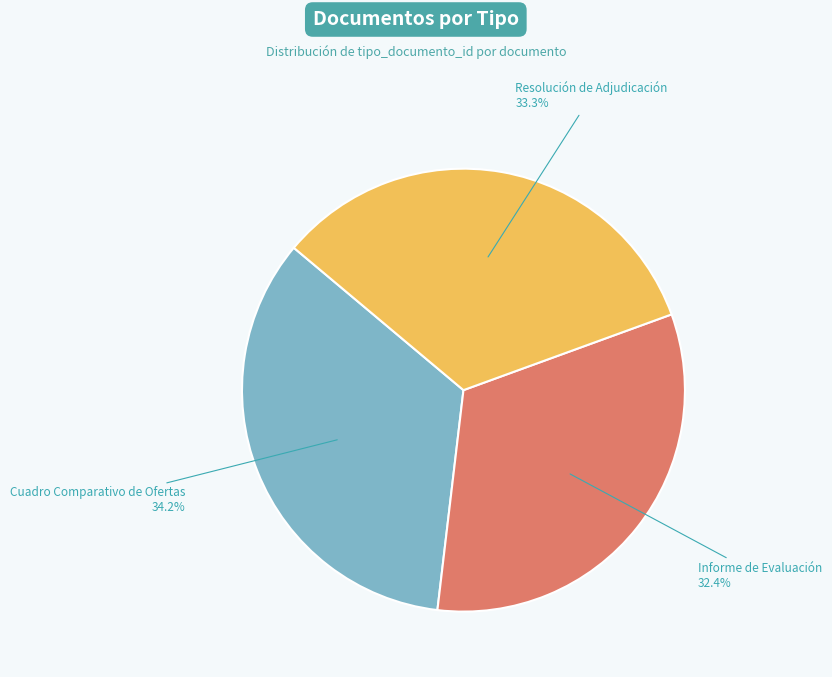

To the nearest percent, what is the difference between the largest and smallest slice percentages?

2%